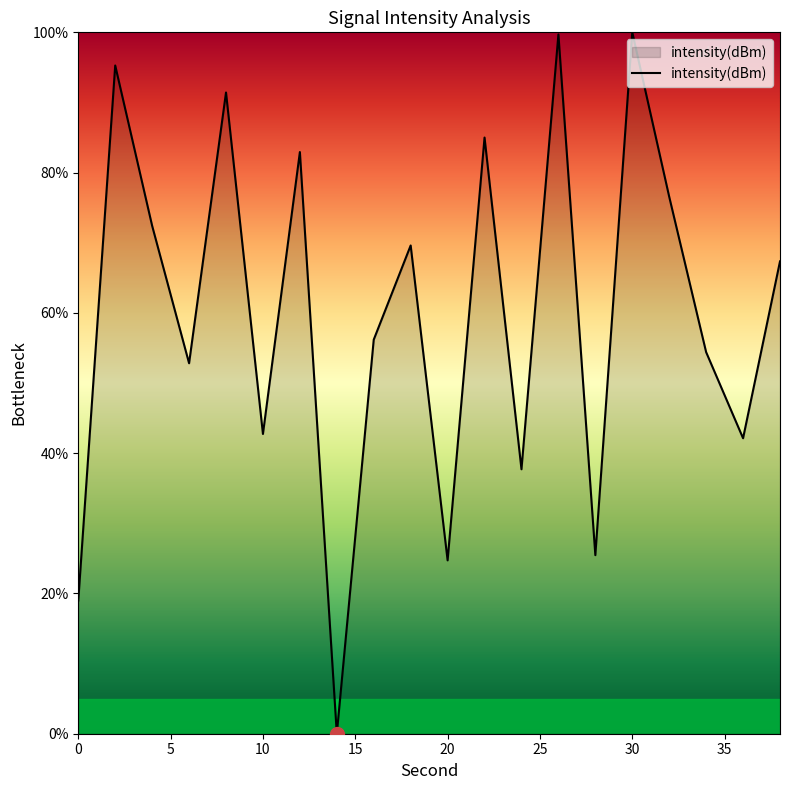

What is the greatest value displayed?

100.0